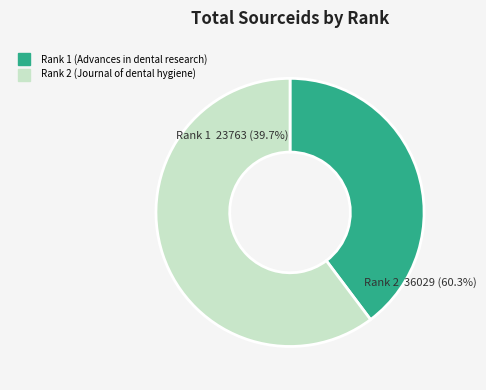

Does Rank 1 (Advances in dental research) account for over 50% of the chart?

No